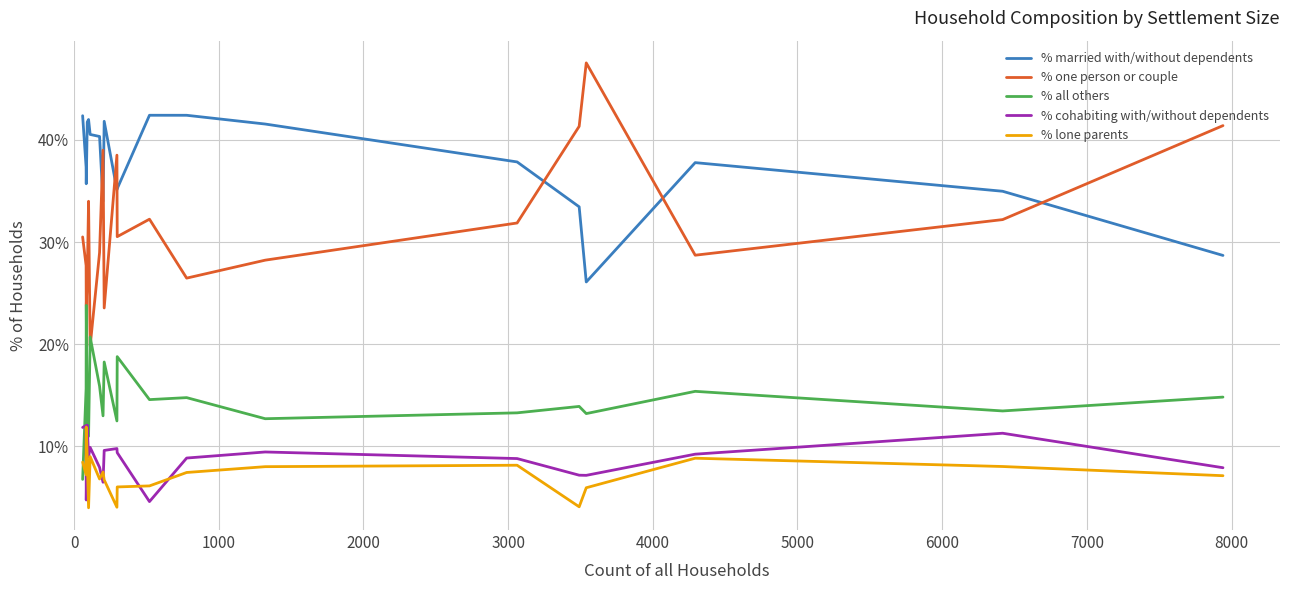

Does the chart display data point markers on the line(s)?

No